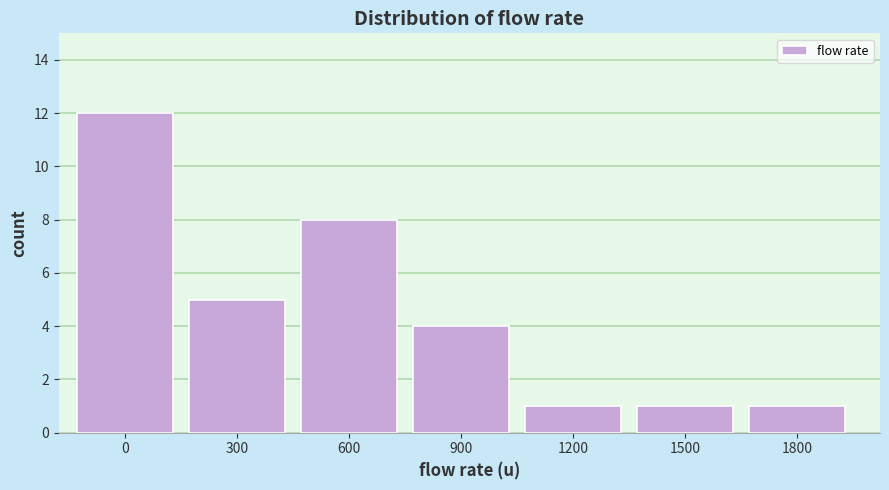

Reading left to right, what are all the values shown in this chart?

12	5	8	4	1	1	1